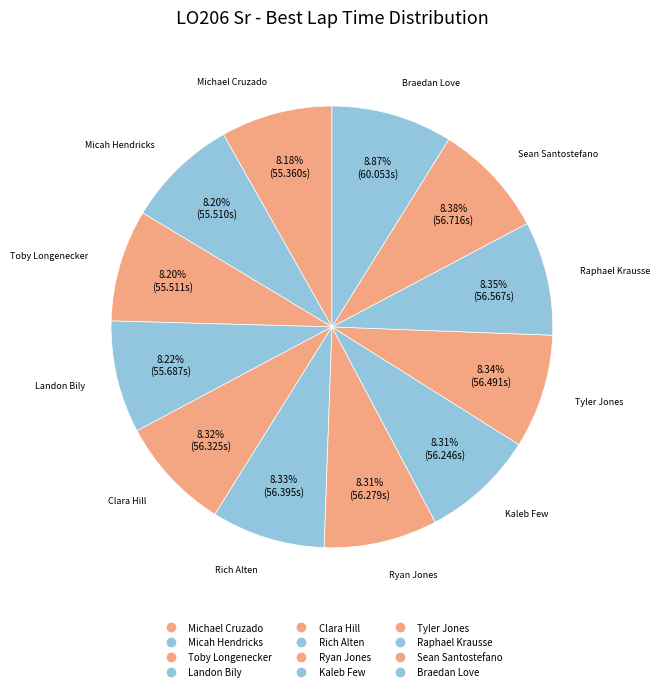

To the nearest percent, what is the difference between the largest and smallest slice percentages?

1%